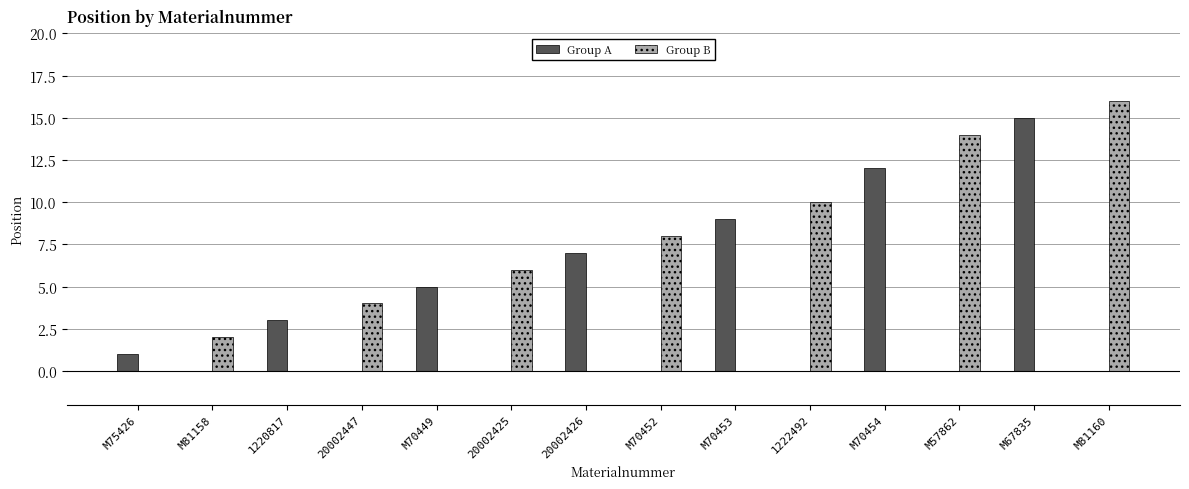

What is the spread (max minus min) of values at M75426?

1